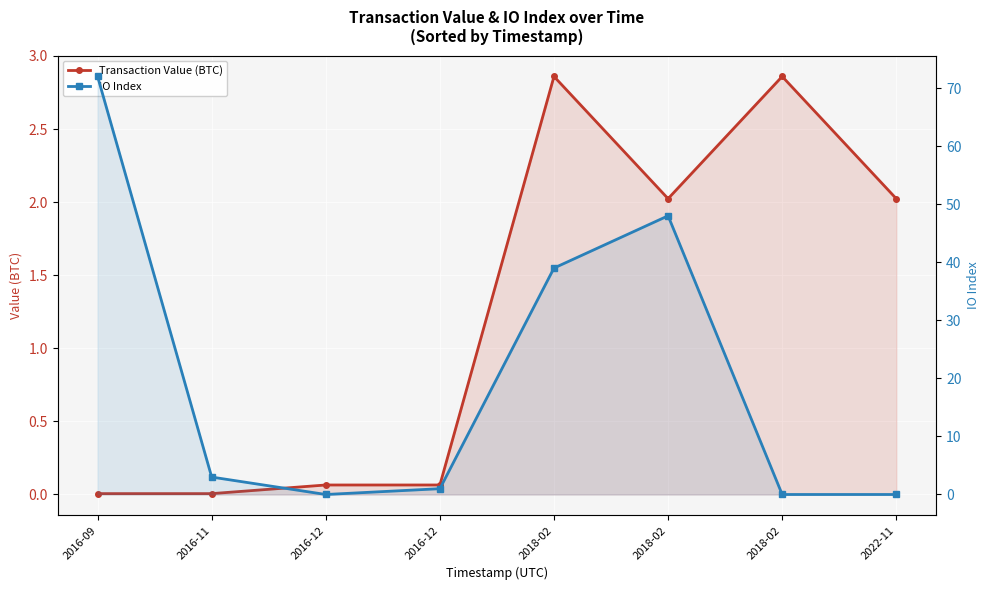

Where is the first local minimum for IO Index?

2016-12